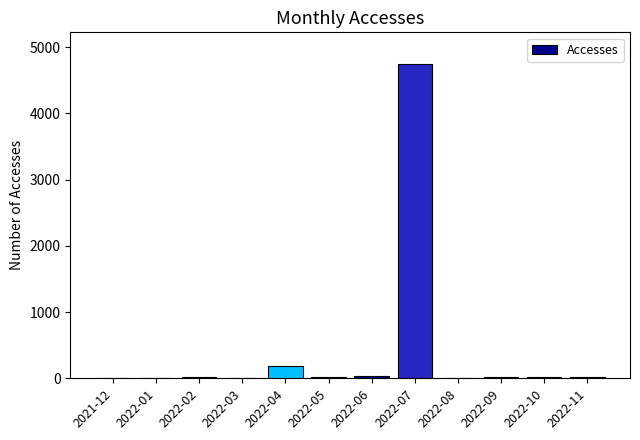

At which label is the value closest to 2376?

2022-04